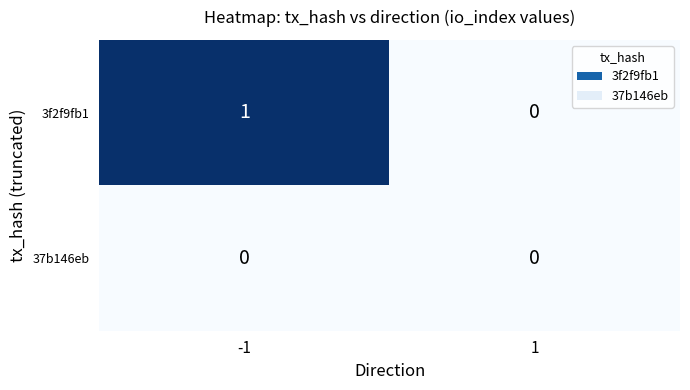

Which series has the widest spread of values?

3f2f9fb1